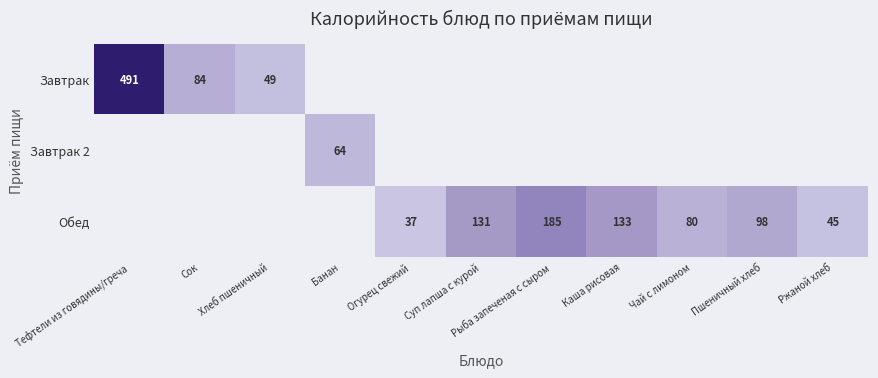

Is it true that Обед equals 45 at Ржаной хлеб?

True